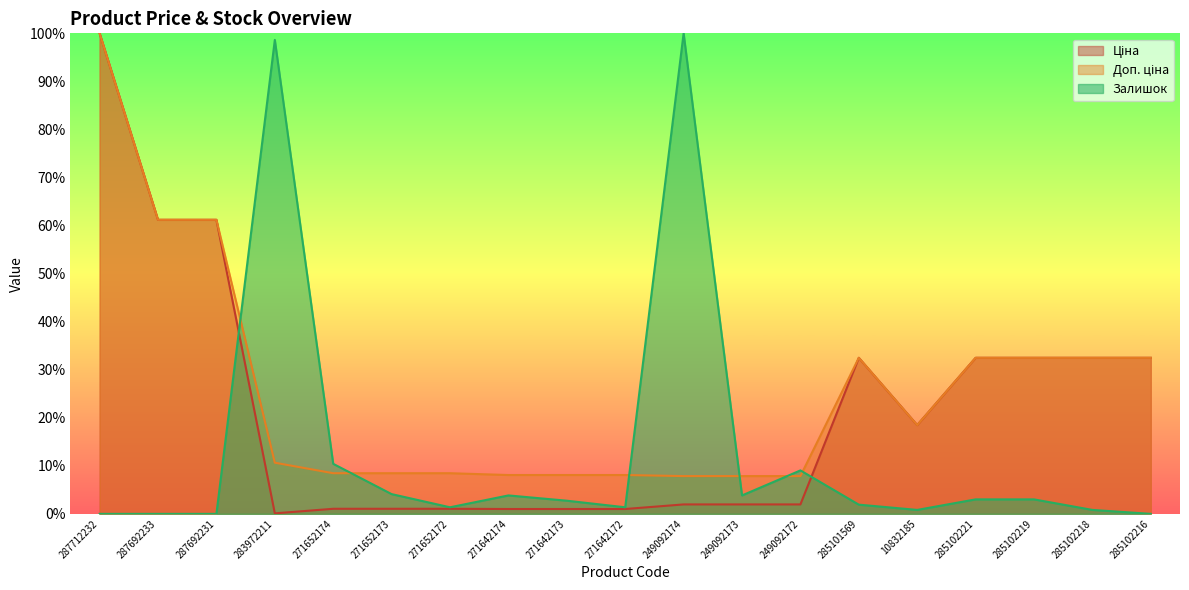

Rank the series by their maximum value, from lowest to highest.

Ціна, Доп. ціна, Залишок